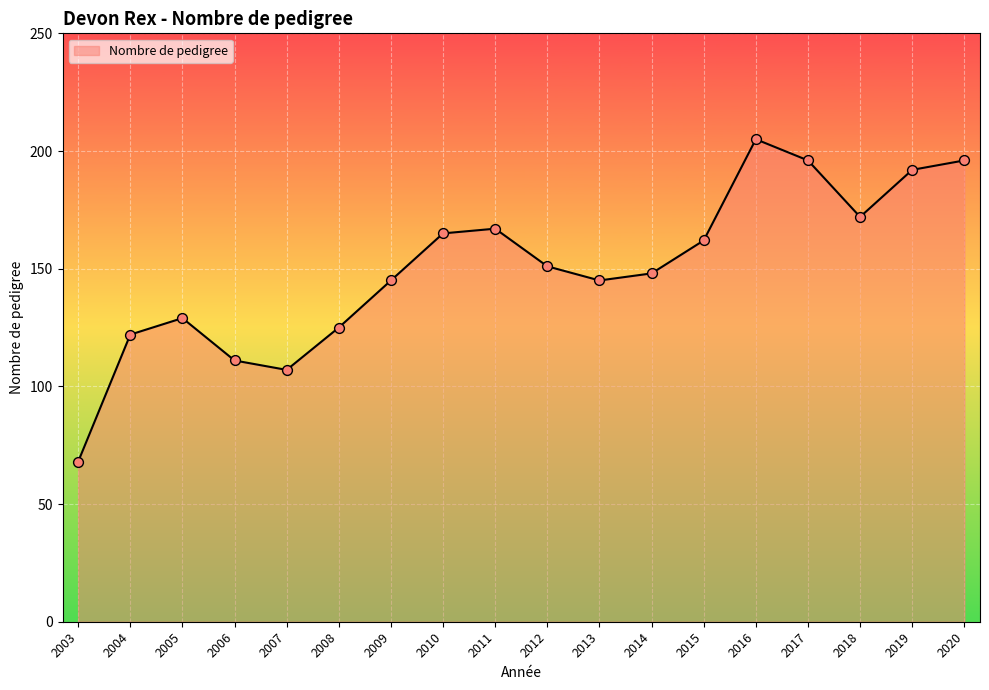

What is the change in value from 2012 to 2020?

+45